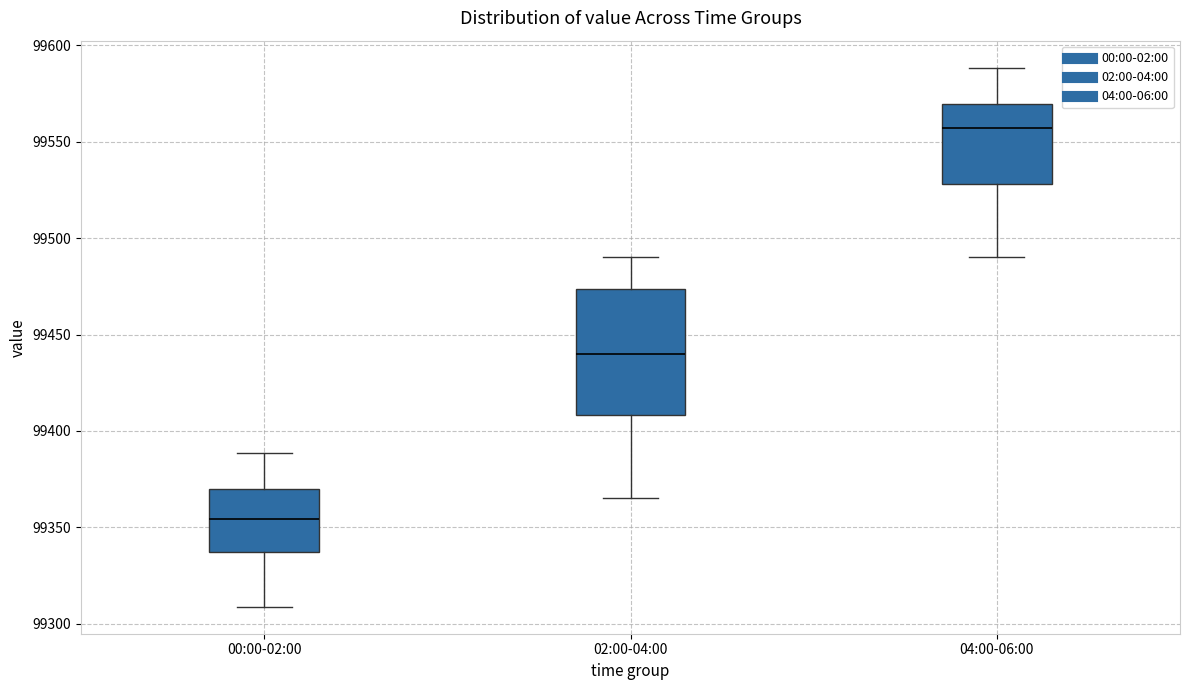

Where does the lower whisker of the box for 04:00-06:00 end on the y-axis? The values are not printed on the chart, so give them approximately, as read against the axis.

99490